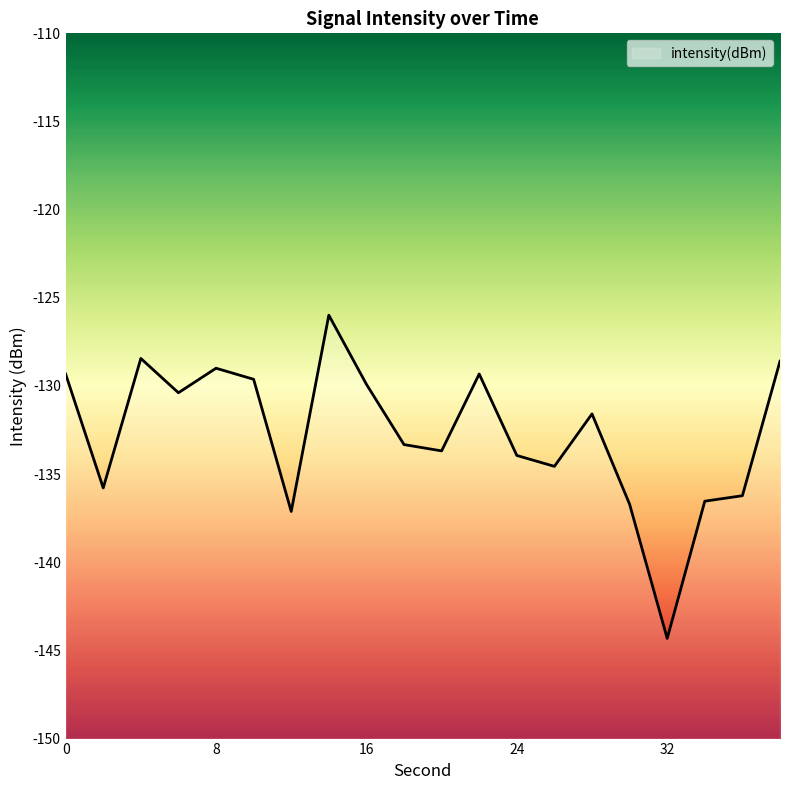

Is it true that the value at 2 is -135.8?

True